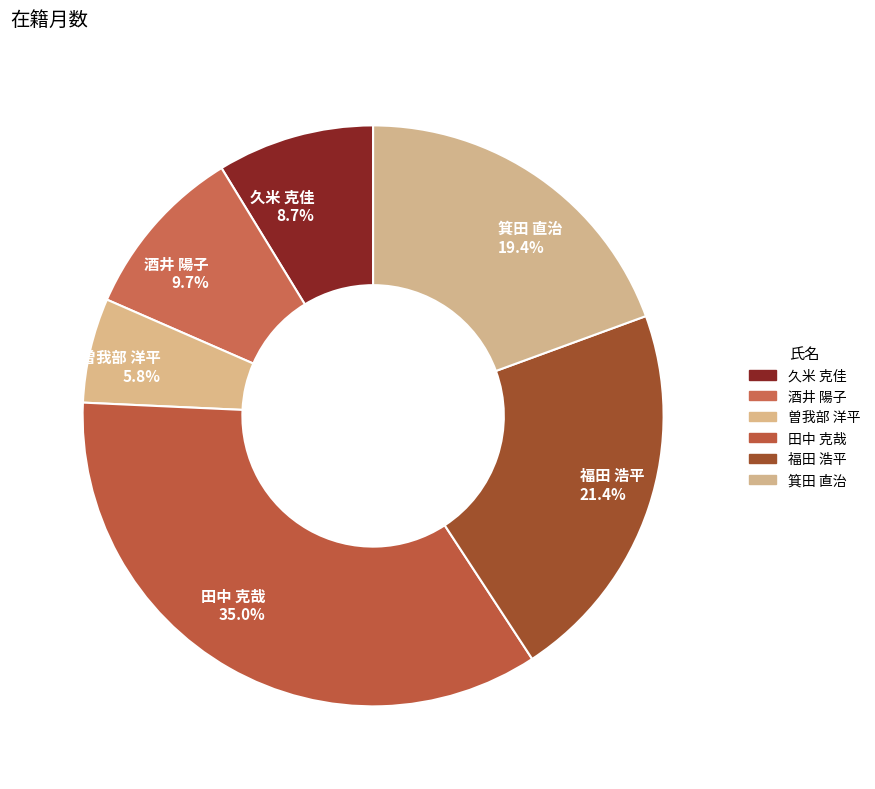

Is there any slice that represents more than half of the pie?

No